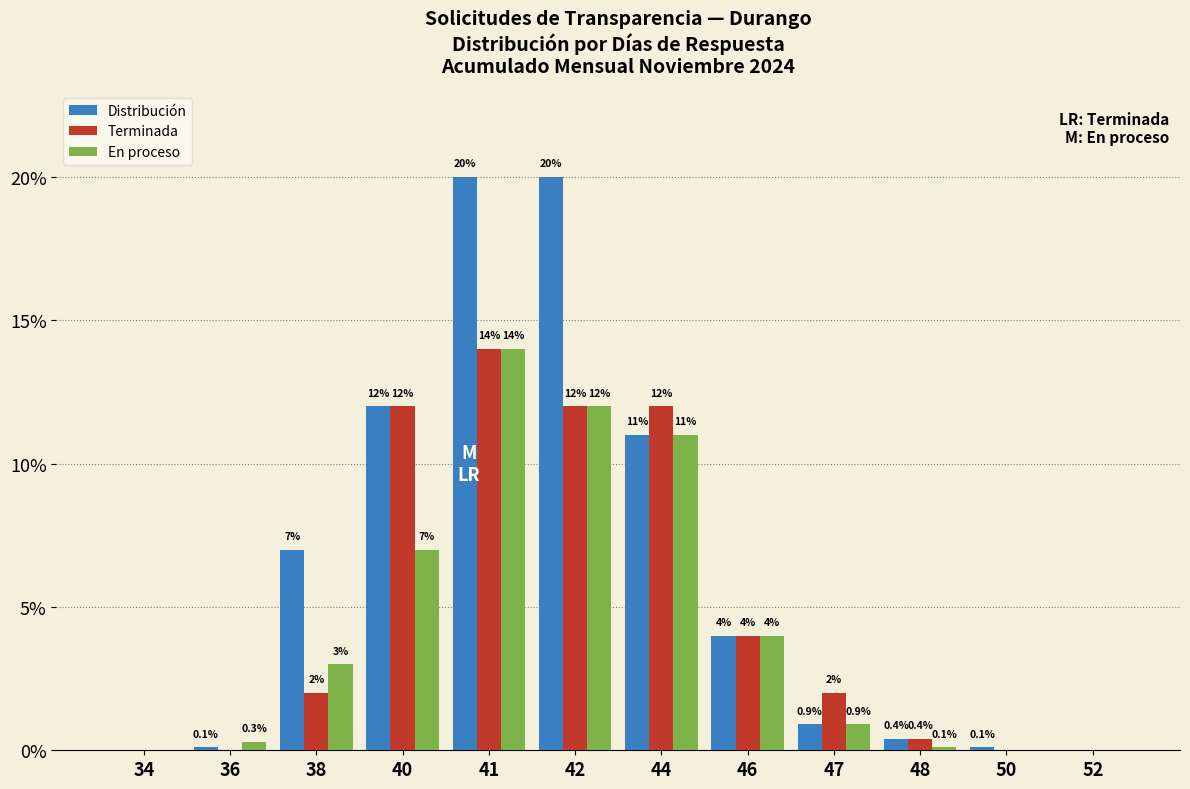

Reading left to right, transcribe all the data shown in this chart.

Distribución: 34=0.0	36=0.1	38=7.0	40=12.0	41=20.0	42=20.0	44=11.0	46=4.0	47=0.9	48=0.4	50=0.1	52=0.0
Terminada: 34=0.0	36=0.0	38=2.0	40=12.0	41=14.0	42=12.0	44=12.0	46=4.0	47=2.0	48=0.4	50=0.0	52=0.0
En proceso: 34=0.0	36=0.3	38=3.0	40=7.0	41=14.0	42=12.0	44=11.0	46=4.0	47=0.9	48=0.1	50=0.0	52=0.0